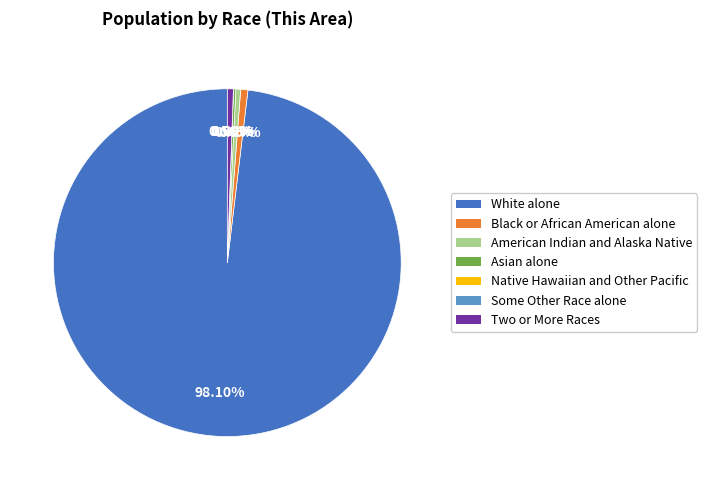

The Some Other Race alone slice represents 6% of the pie. True or false?

False